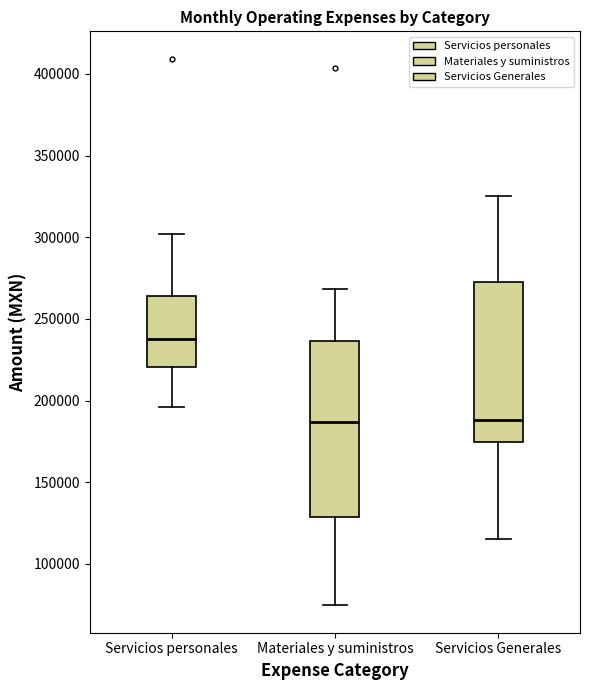

Reading left to right, transcribe this box plot: for each box, give where its median line is, the range the box spans, and where its two whiskers end, as read against the y-axis. The values are not printed on the chart, so give them approximately, as read against the axis.

Servicios personales: median 235000, box 220000 to 265000, whiskers 195000 to 300000
Materiales y suministros: median 185000, box 130000 to 235000, whiskers 75000 to 270000
Servicios Generales: median 190000, box 175000 to 275000, whiskers 115000 to 325000